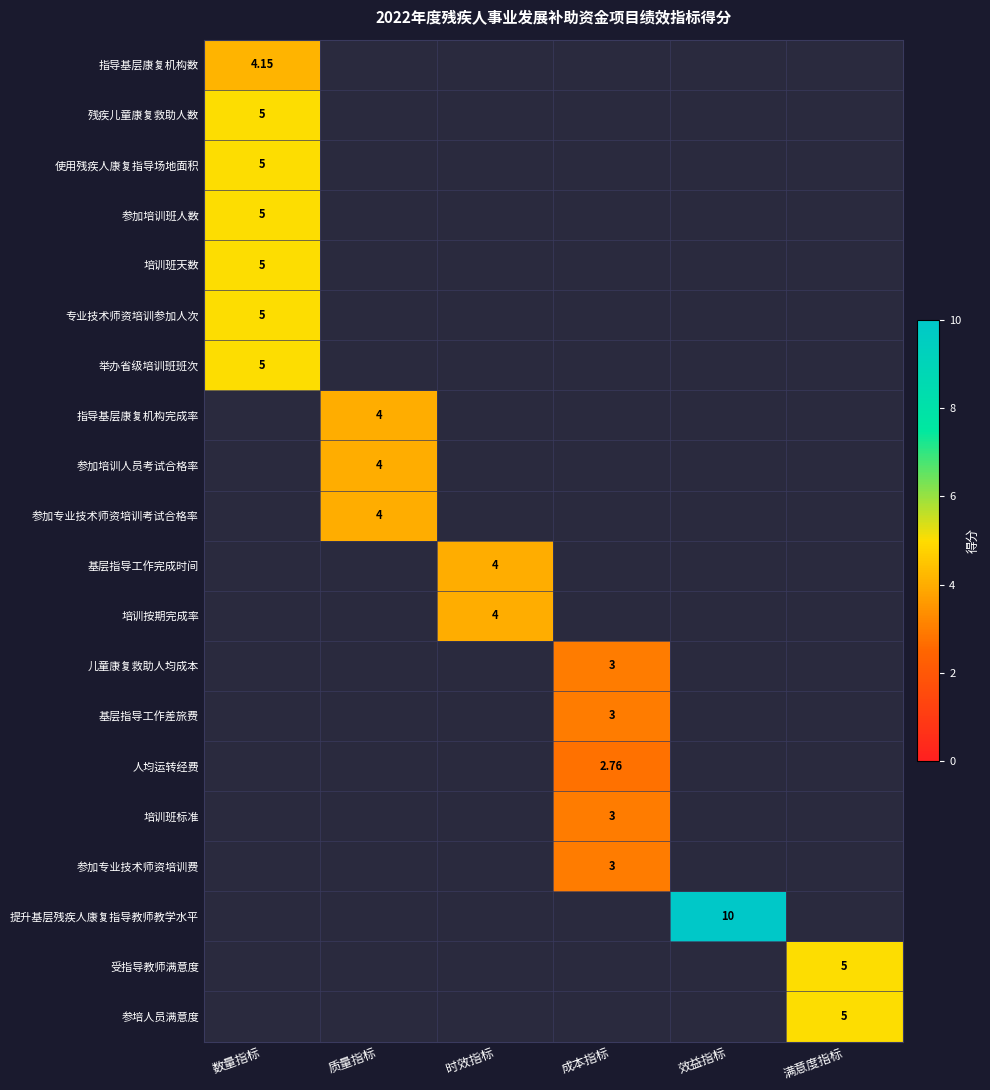

True or false: 举办省级培训班班次 has a value of 0.0 at 满意度指标.

True